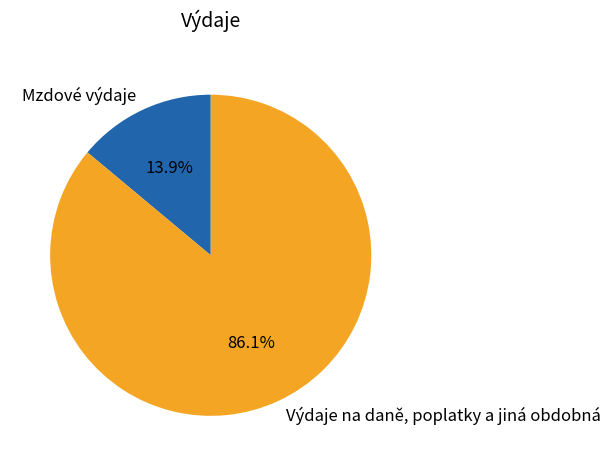

To the nearest percent, what is the average slice percentage?

50%